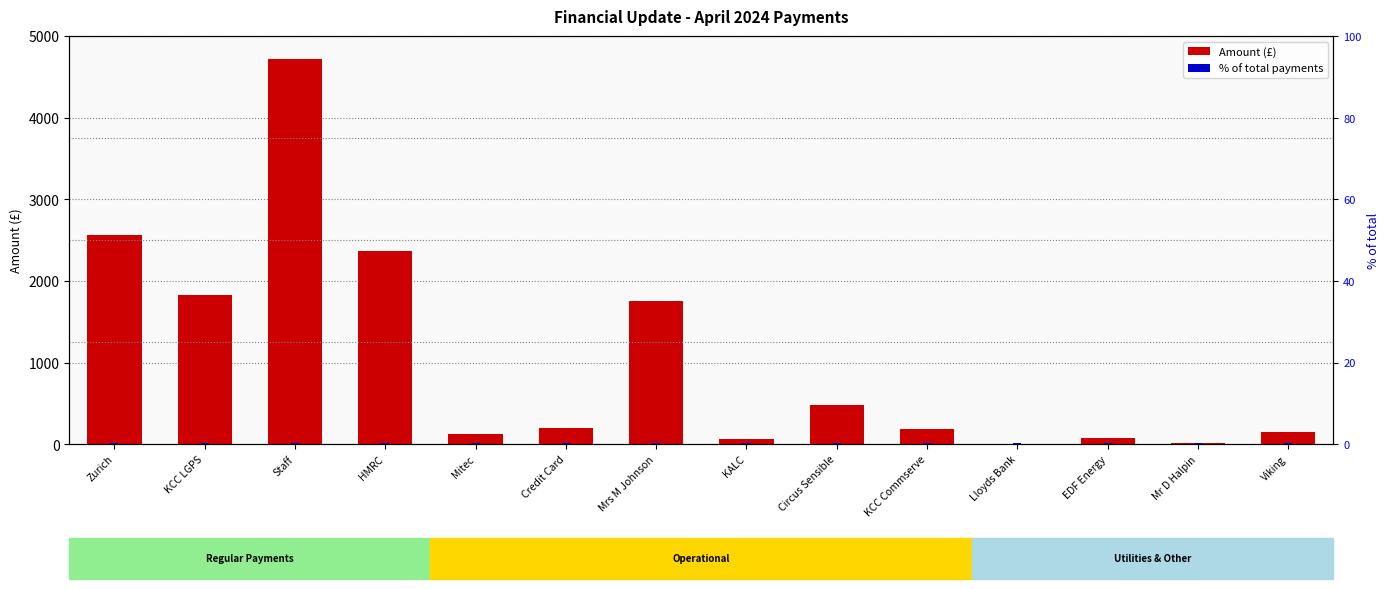

List the series in order of their peak value, lowest first.

% of total, Amount (£)